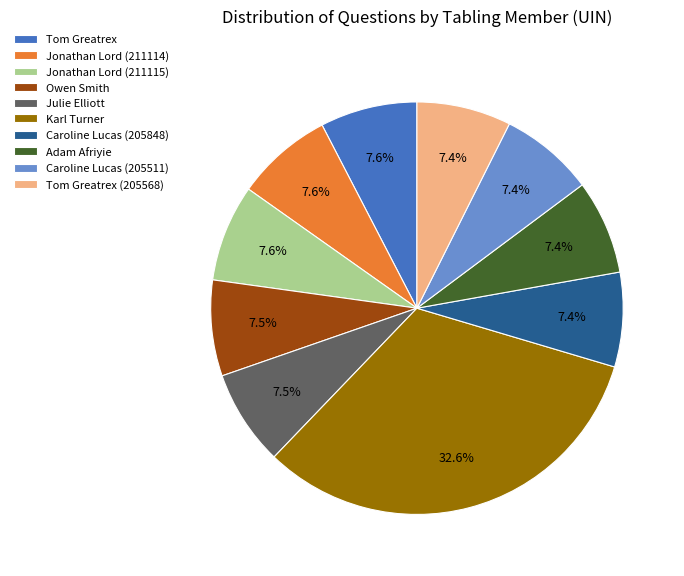

Which category has the biggest portion of the pie?

Karl Turner